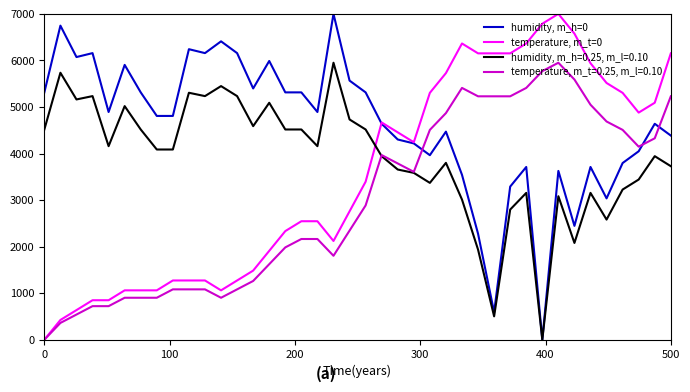

Which series has the largest total across all categories?

humidity, m_h=0